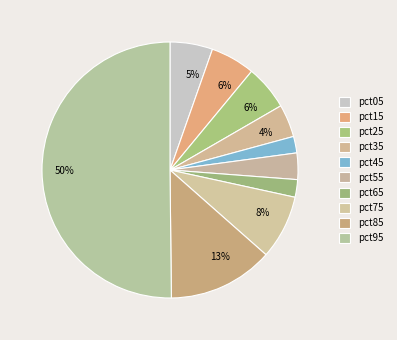

How many slices are in this pie chart?

10